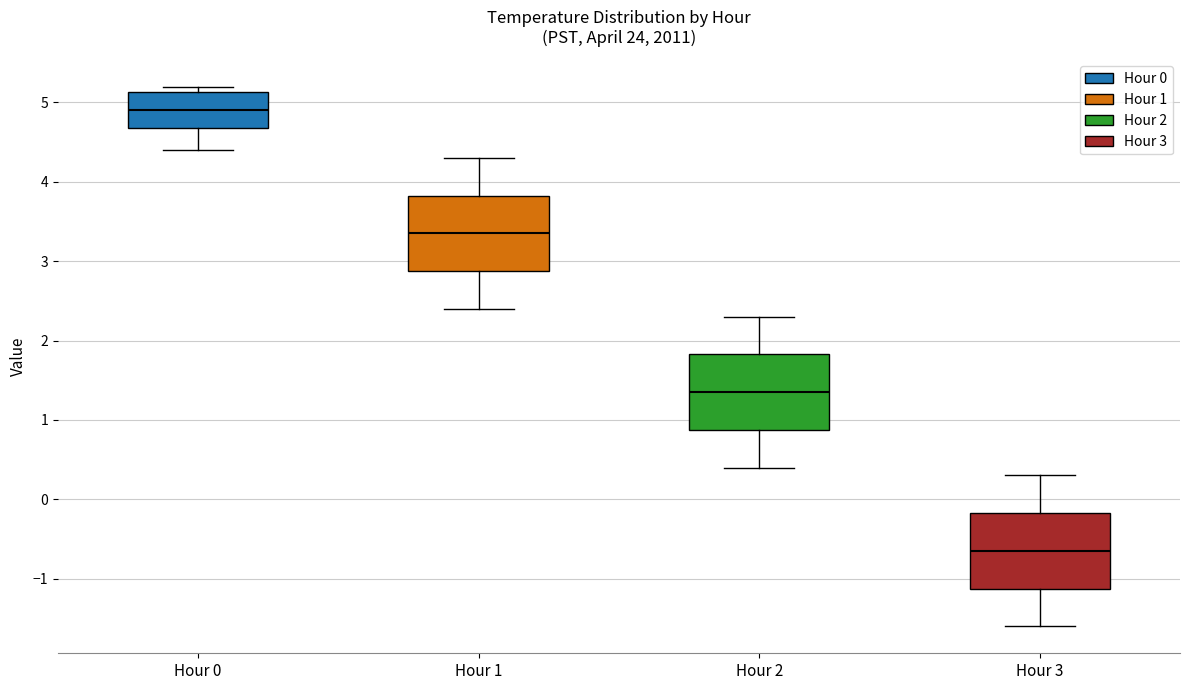

Where does the lower whisker of the box for Hour 0 end on the y-axis? The values are not printed on the chart, so give them approximately, as read against the axis.

4.4